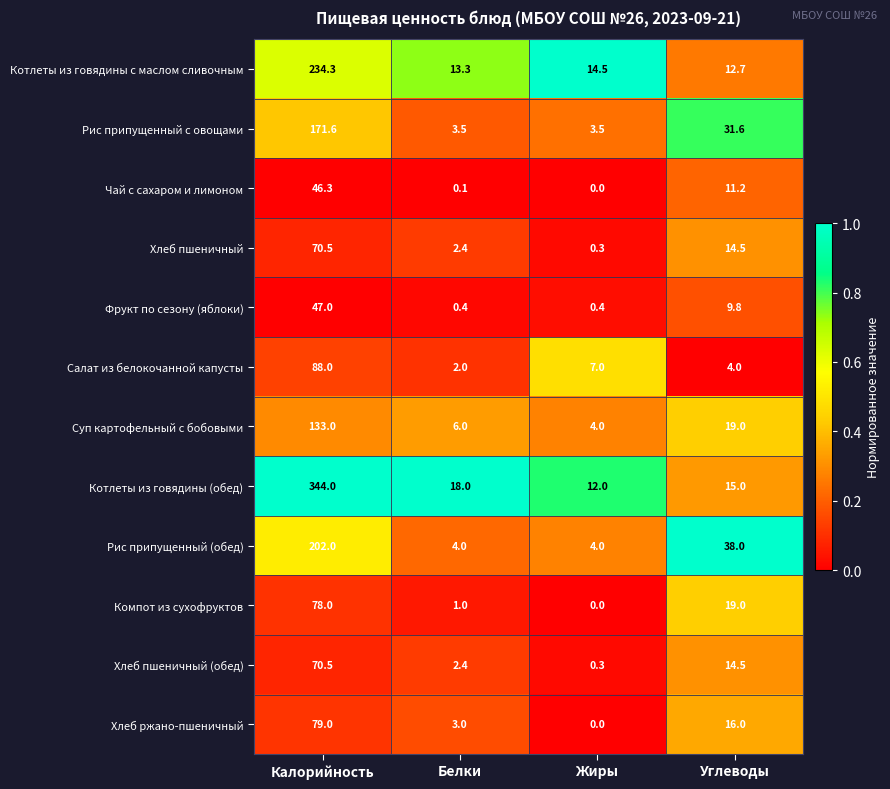

Count the number of data series in this chart.

12